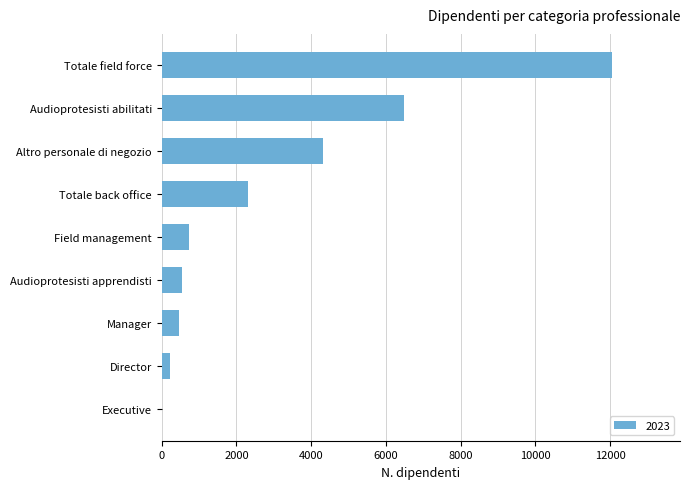

How many distinct data groups are displayed?

1